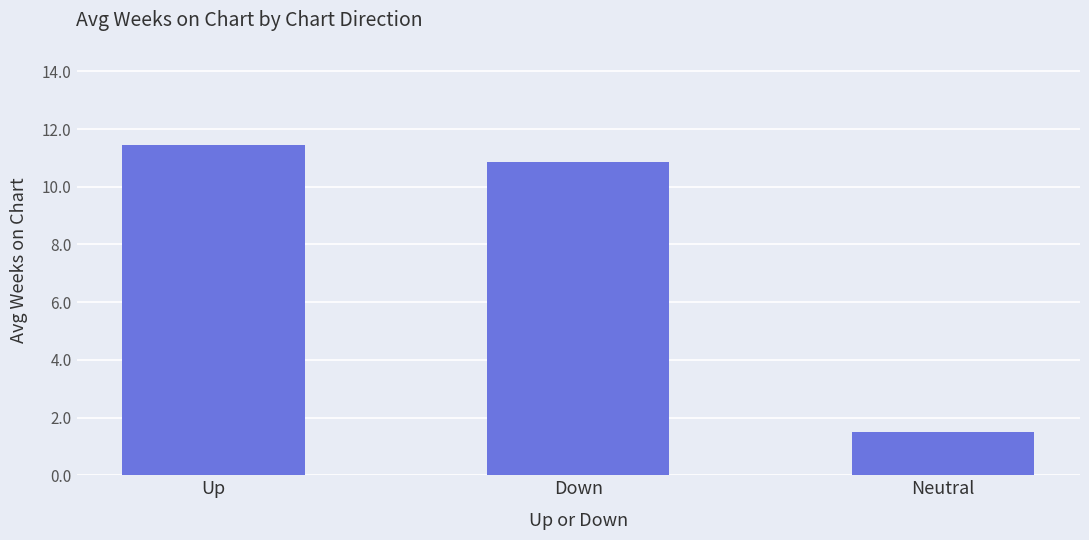

Where does the data first go above 10?

Up